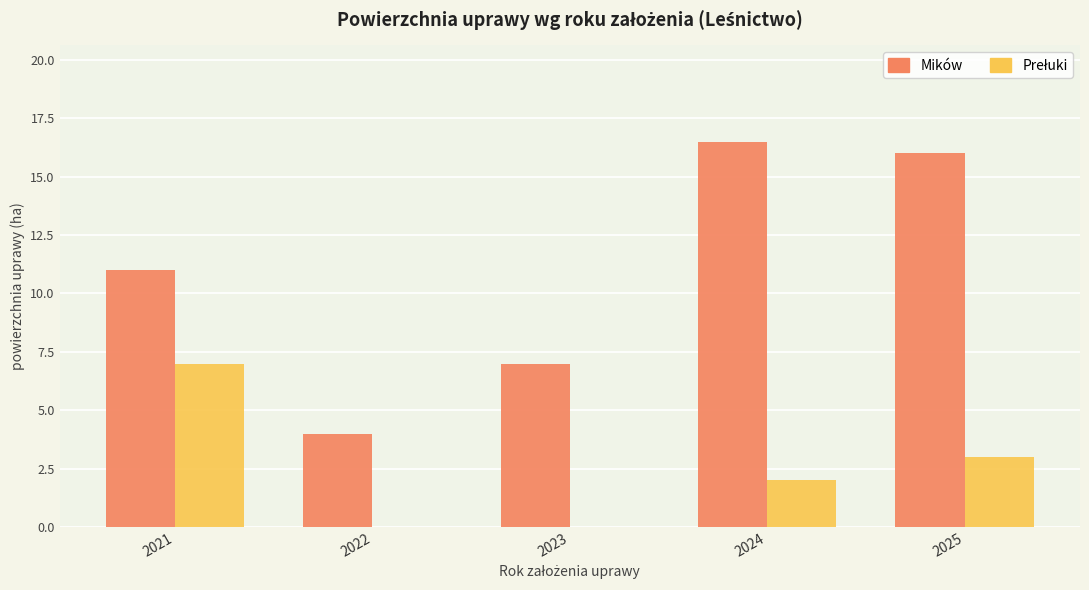

Where is Mików nearest to the value 10?

2021